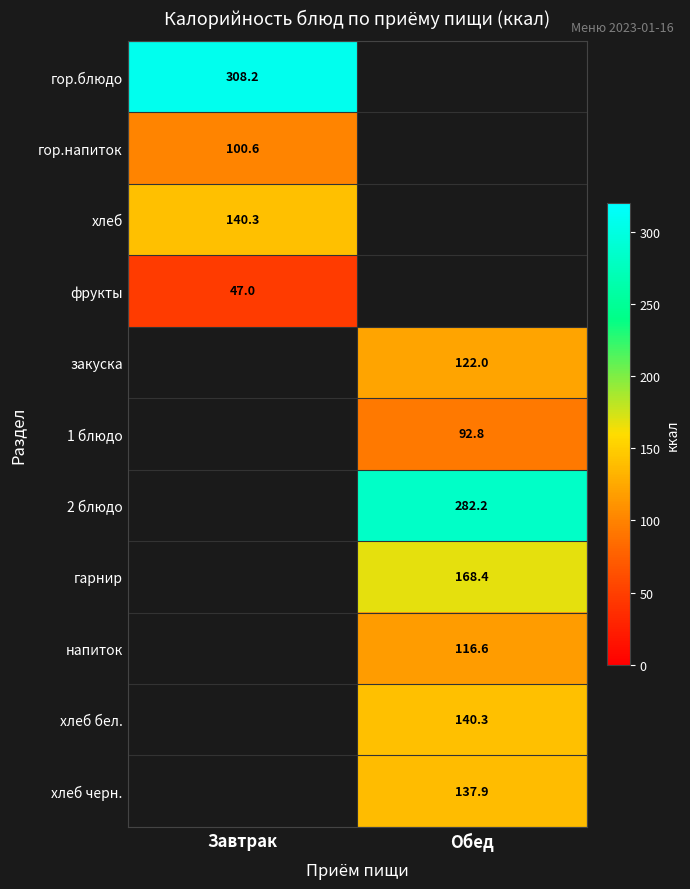

What value does the хлеб черн. series have at Обед?

137.9